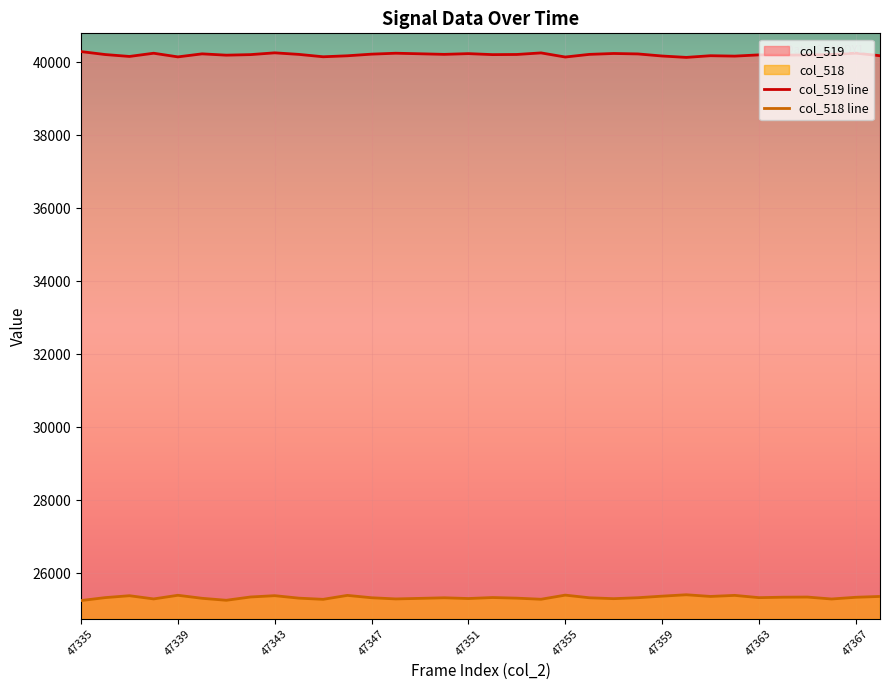

What is the average value of the col_519 line series?

40201